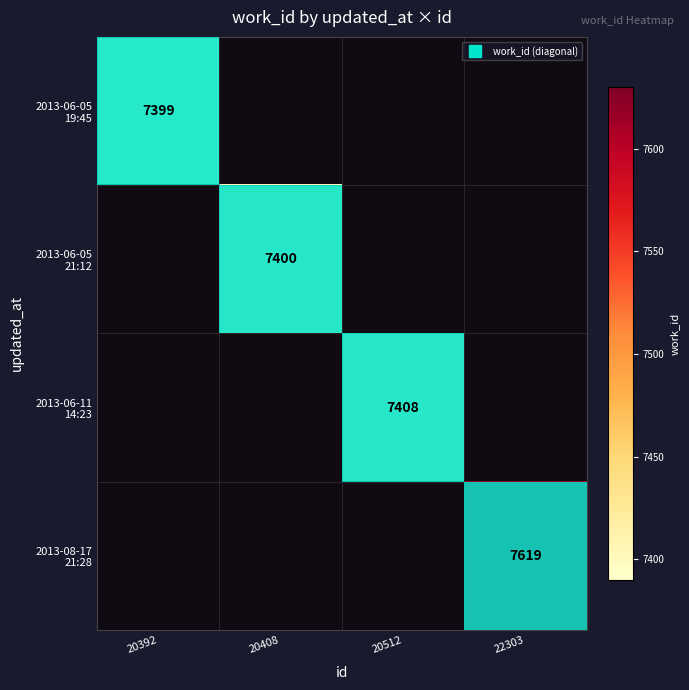

The 2013-06-05 19:45 series shows 4758.7 at 20392. True or false?

False